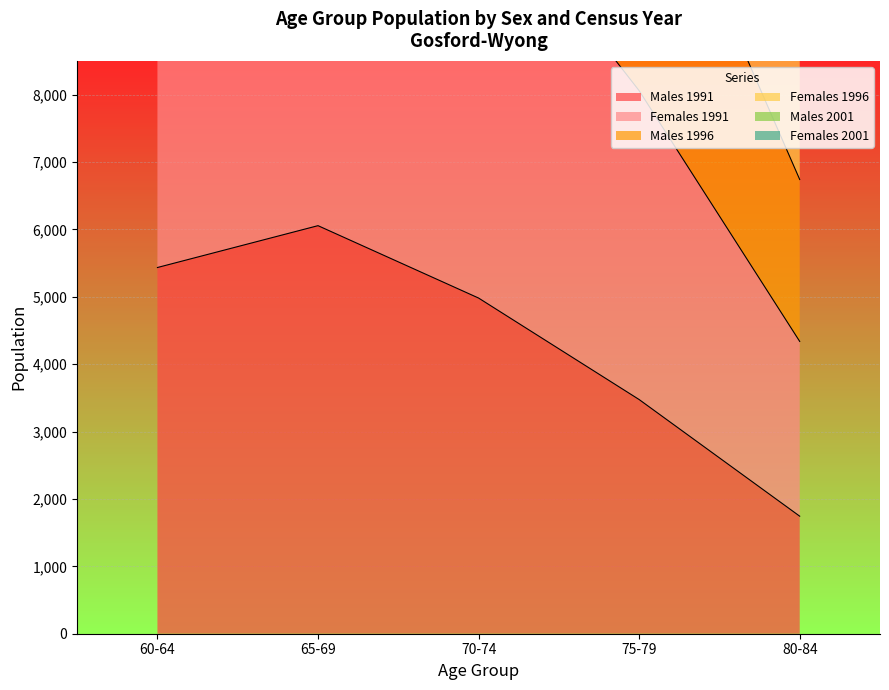

List the series in order of their peak value, lowest first.

Males 1991, Females 1991, Males 1996